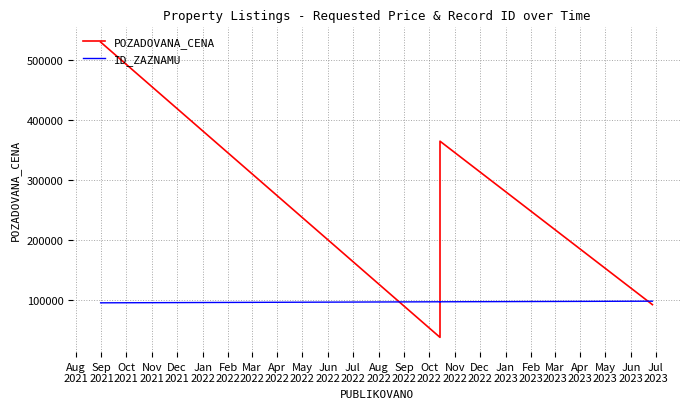

After their last crossing, which series has the higher values: ID_ZAZNAMU or POZADOVANA_CENA?

ID_ZAZNAMU